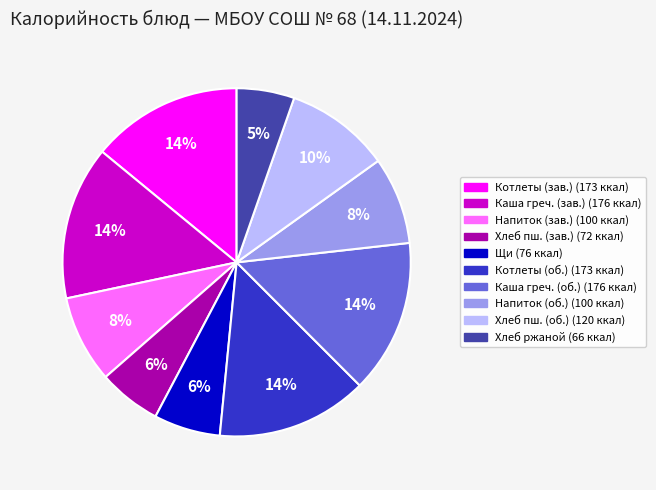

To the nearest percent, what is the difference between the largest and smallest slice percentages?

9%